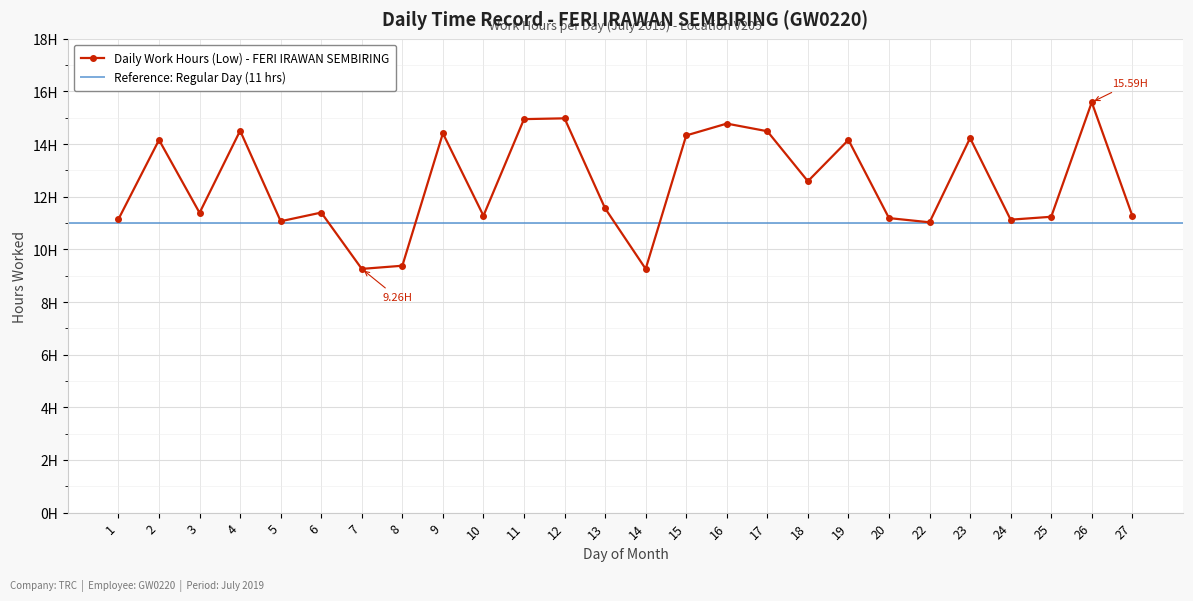

How many lines are shown in the chart?

1